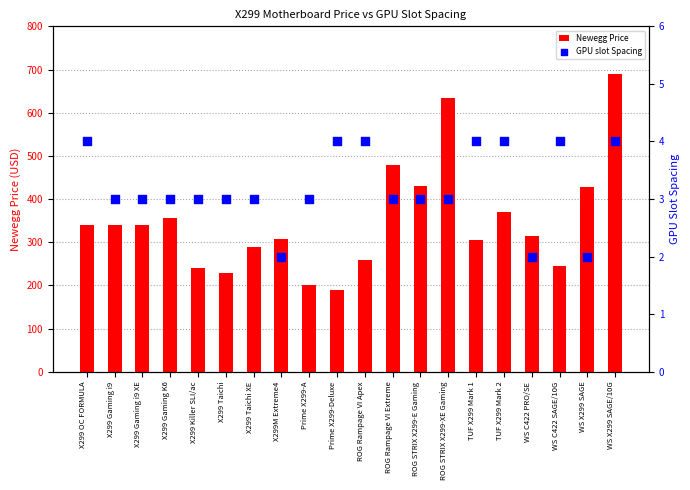

At how many categories does at least one series exceed 158?

20